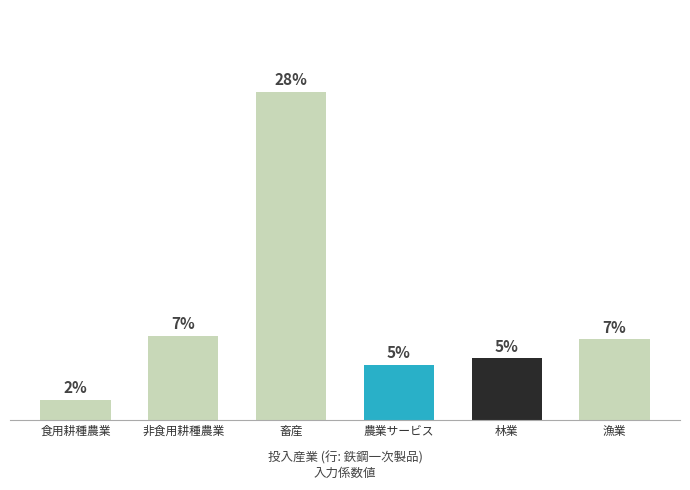

At which category does the chart reach its minimum across all series?

食用耕種農業